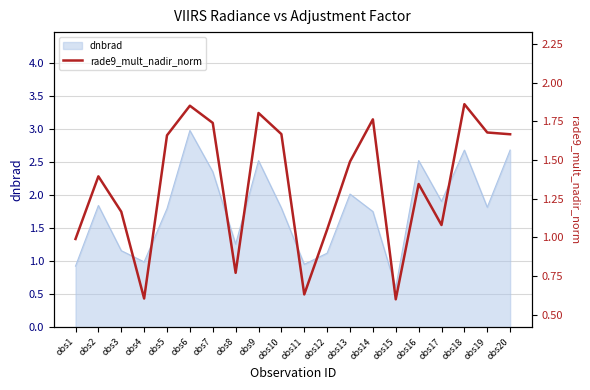

What is the value of the 16th point from the left?

1.3